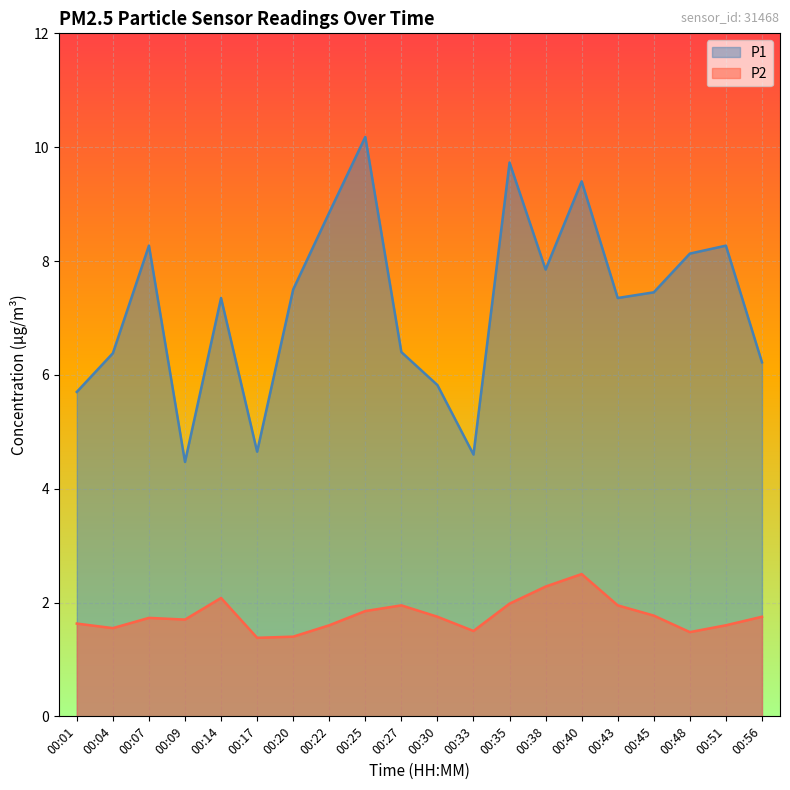

What is the highest value of the P1 series?

10.2